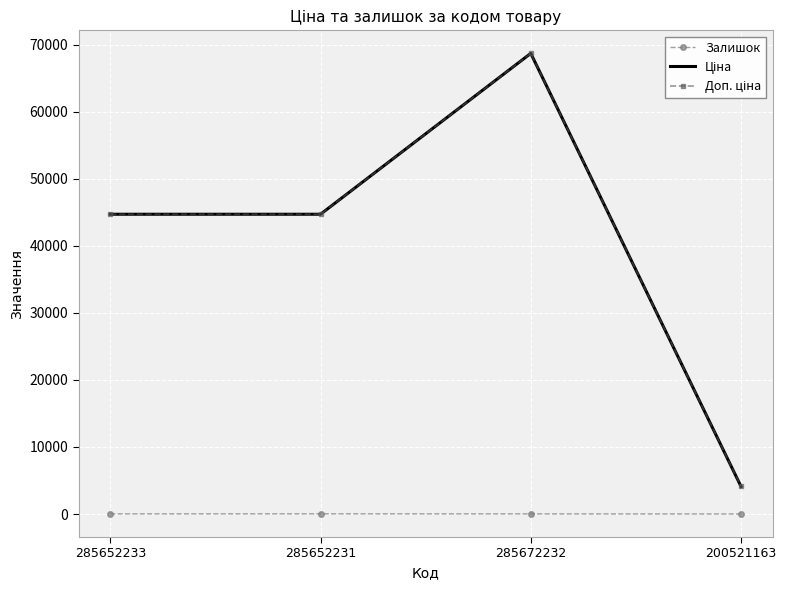

At which category is the sum across all series the highest?

285672232